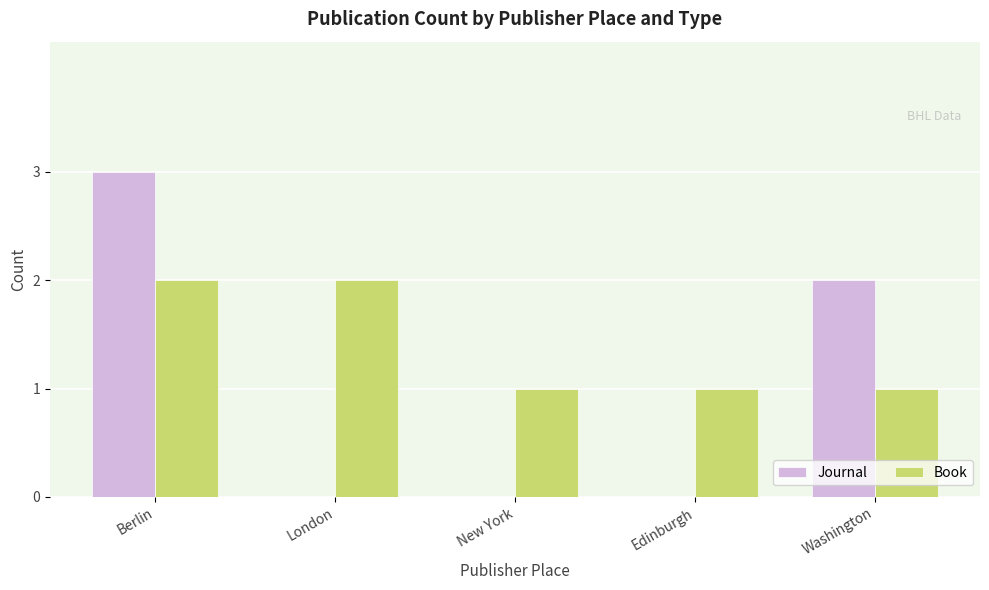

What is the sum of the Journal values at Berlin and London?

3